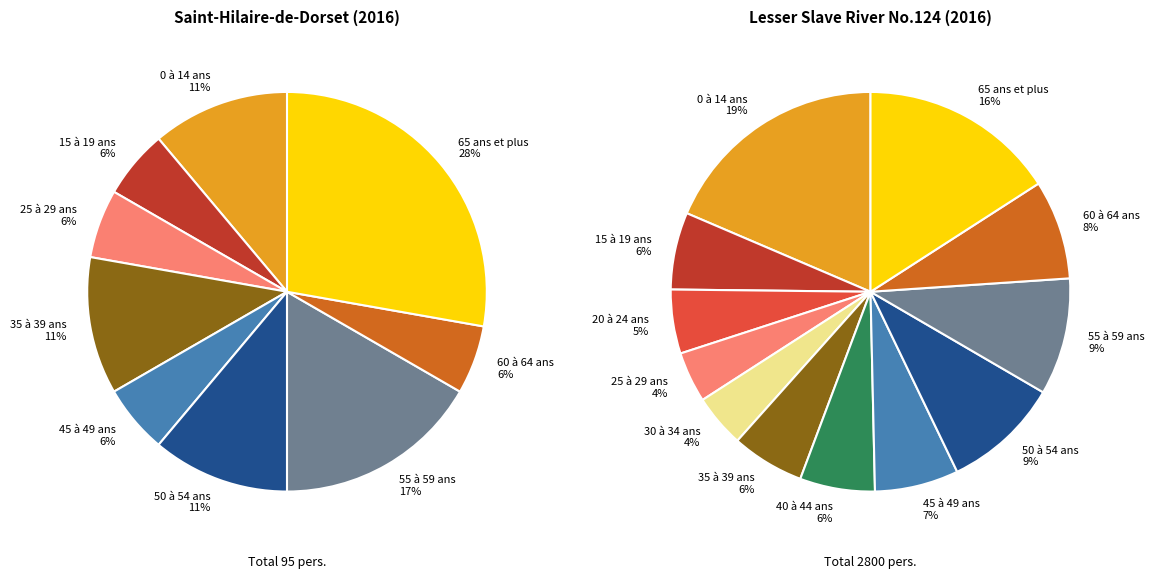

Which has a higher value, 50 à 54 ans or 15 à 19 ans?

50 à 54 ans